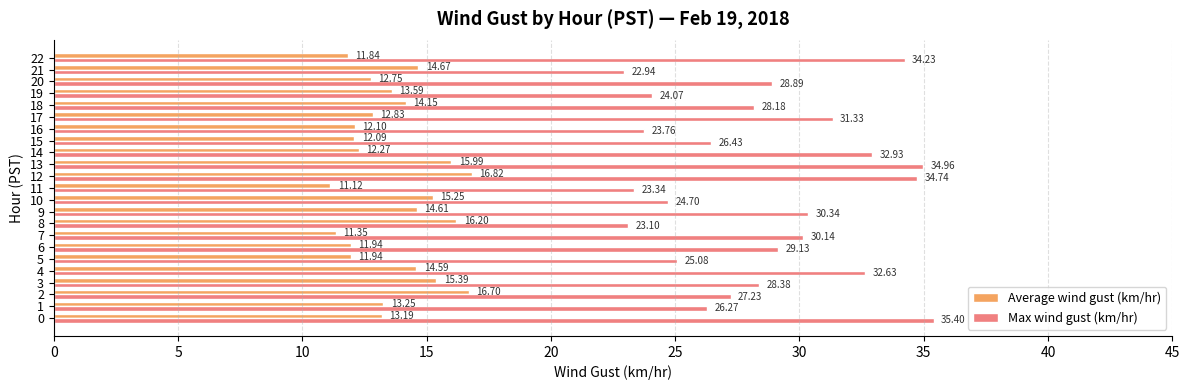

Is the value of Max wind gust (km/hr) at 15 greater than the value of Average wind gust (km/hr) at 16?

Yes